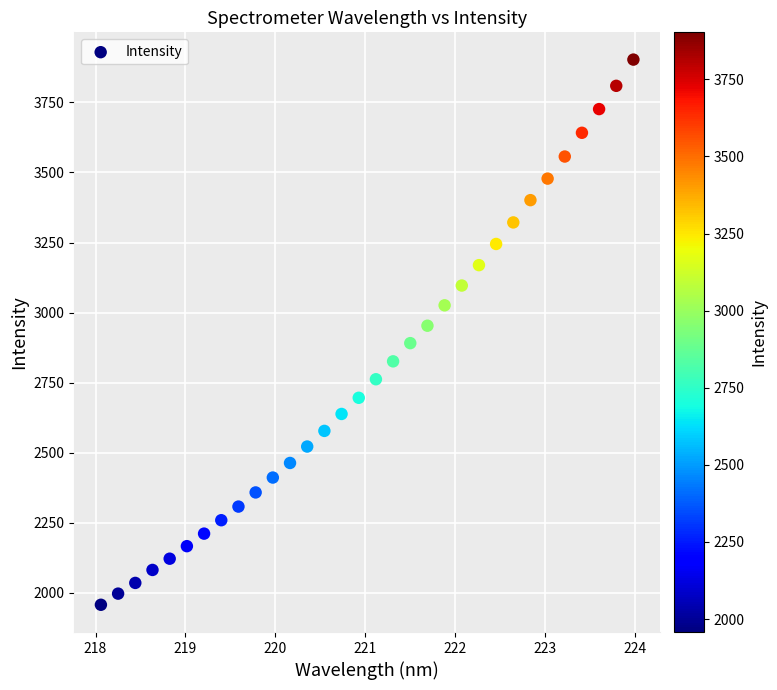

What is the range of Y values (max minus min)?

1944.4